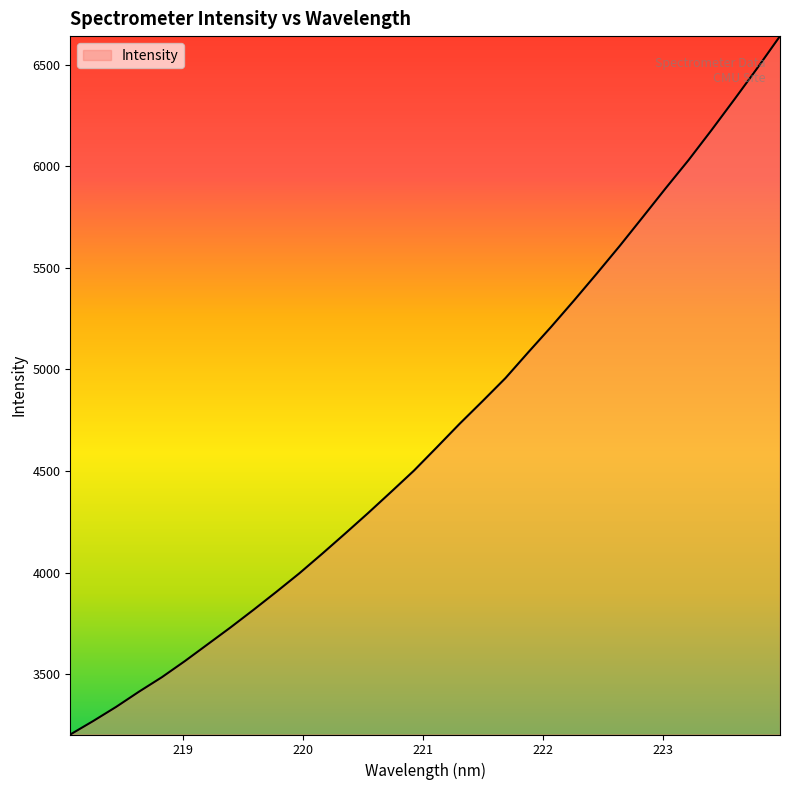

Reading left to right, extract all data points from this chart.

3202.7	3269.1	3338.6	3413.7	3485.1	3564.1	3647.2	3730.4	3816.9	3905.6	3996.5	4093.3	4192.3	4293.0	4396.7	4501.7	4616.6	4732.8	4844.0	4957.3	5084.8	5210.1	5340.0	5473.1	5608.9	5749.7	5891.6	6030.2	6177.2	6328.2	6482.0	6640.6